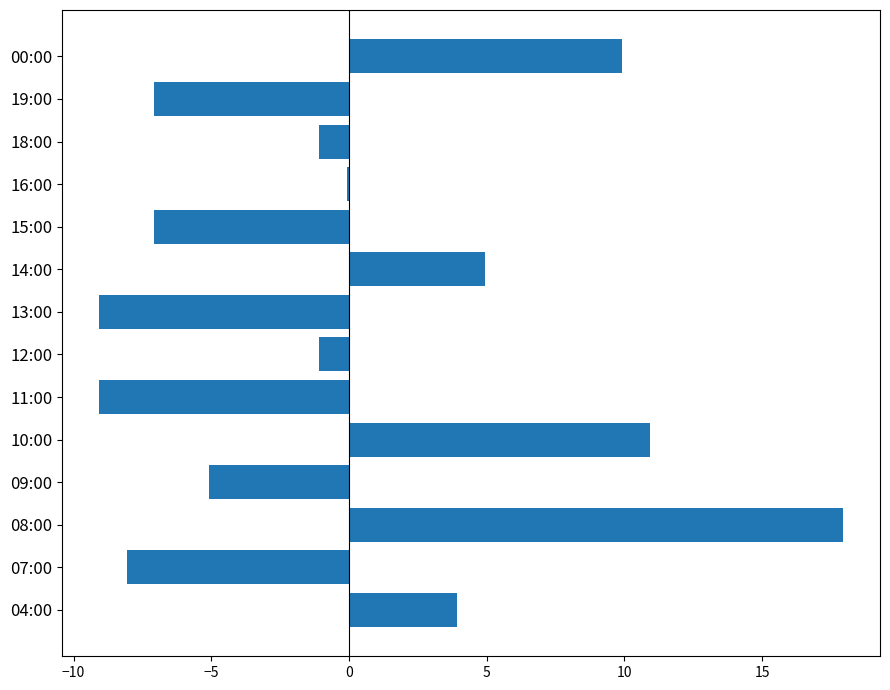

How many values exceed -1?

6